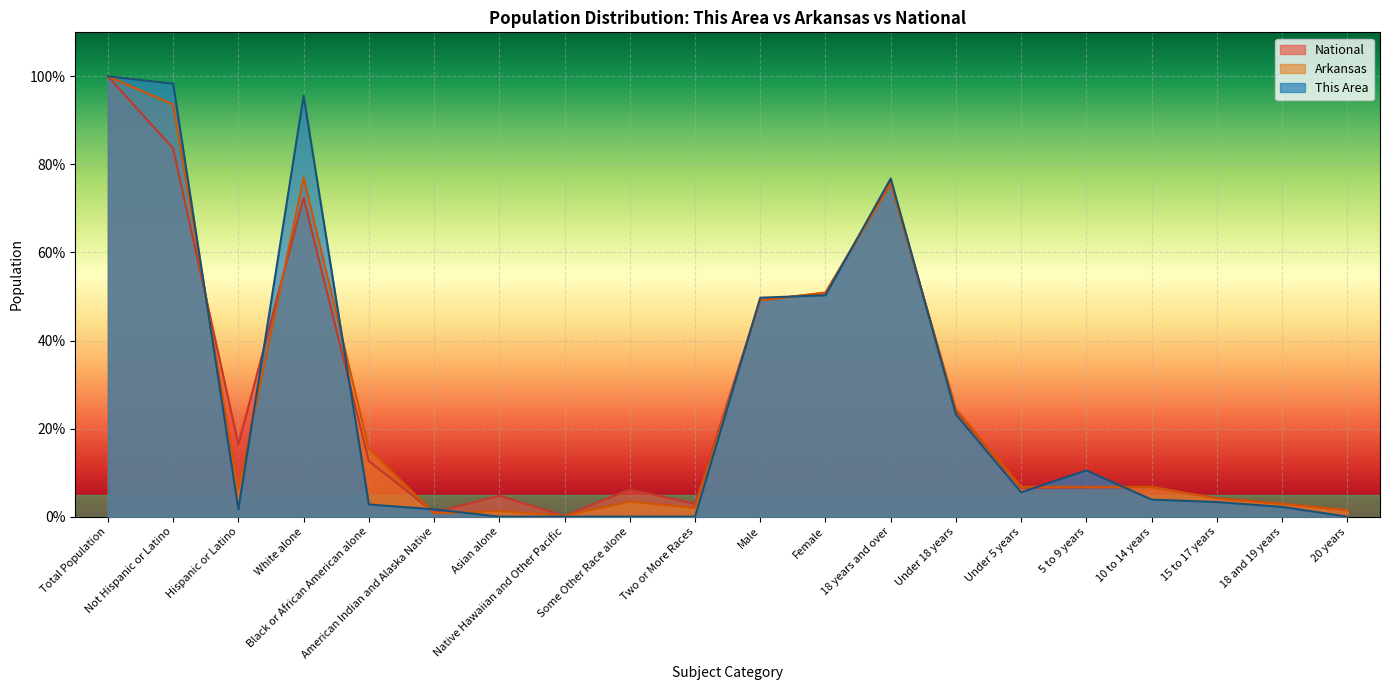

Reading left to right, list all the values displayed in this chart.

This Area: Total Population=100.0	Not Hispanic or Latino=98.3	Hispanic or Latino=1.7	White alone=95.6	Black or African American alone=2.8	American Indian and Alaska Native=1.7	Asian alone=0.0	Native Hawaiian and Other Pacific=0.0	Some Other Race alone=0.0	Two or More Races=0.0	Male=49.7	Female=50.3	18 years and over=76.8	Under 18 years=23.2	Under 5 years=5.5	5 to 9 years=10.5	10 to 14 years=3.9	15 to 17 years=3.3	18 and 19 years=2.2	20 years=0.0
Arkansas: Total Population=100.0	Not Hispanic or Latino=93.6	Hispanic or Latino=6.4	White alone=77.0	Black or African American alone=15.4	American Indian and Alaska Native=0.8	Asian alone=1.2	Native Hawaiian and Other Pacific=0.2	Some Other Race alone=3.4	Two or More Races=2.0	Male=49.1	Female=50.9	18 years and over=75.6	Under 18 years=24.4	Under 5 years=6.8	5 to 9 years=6.8	10 to 14 years=6.8	15 to 17 years=4.1	18 and 19 years=2.9	20 years=1.5
National: Total Population=100.0	Not Hispanic or Latino=83.7	Hispanic or Latino=16.3	White alone=72.4	Black or African American alone=12.6	American Indian and Alaska Native=0.9	Asian alone=4.8	Native Hawaiian and Other Pacific=0.2	Some Other Race alone=6.2	Two or More Races=2.9	Male=49.2	Female=50.8	18 years and over=76.0	Under 18 years=24.0	Under 5 years=6.5	5 to 9 years=6.6	10 to 14 years=6.7	15 to 17 years=4.2	18 and 19 years=2.9	20 years=1.5